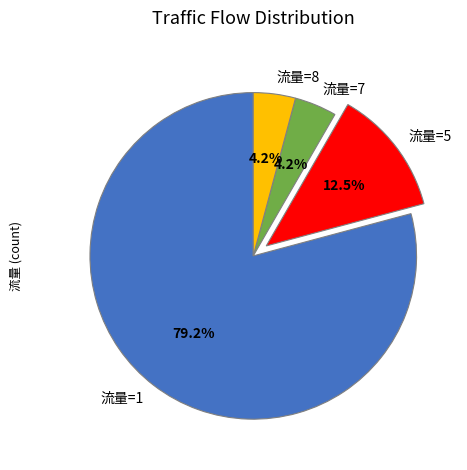

Is there a majority slice in this chart?

Yes